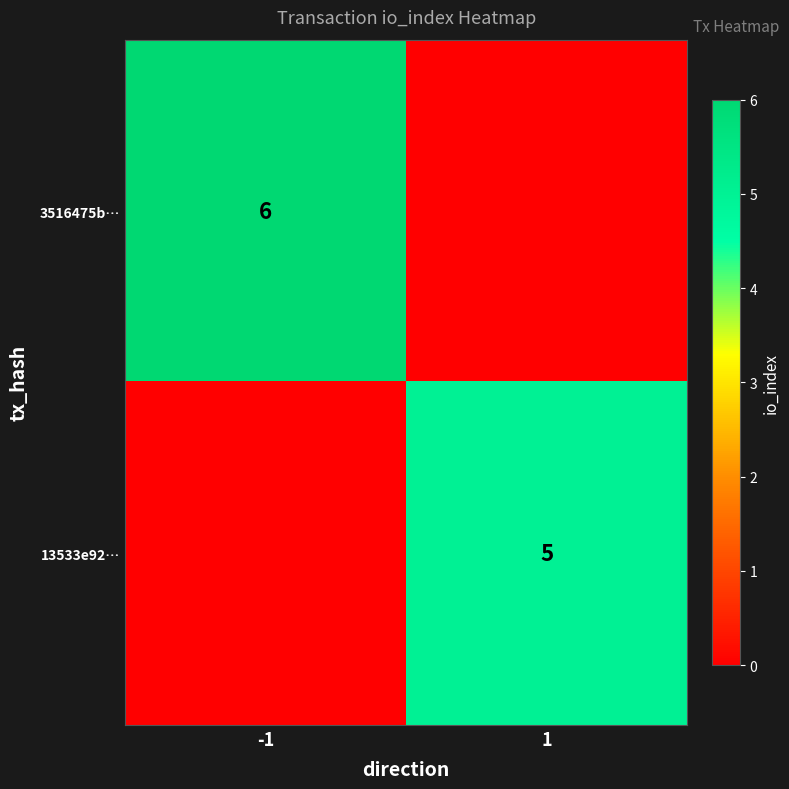

Is it true that 13533e92… equals 5 at 1?

True